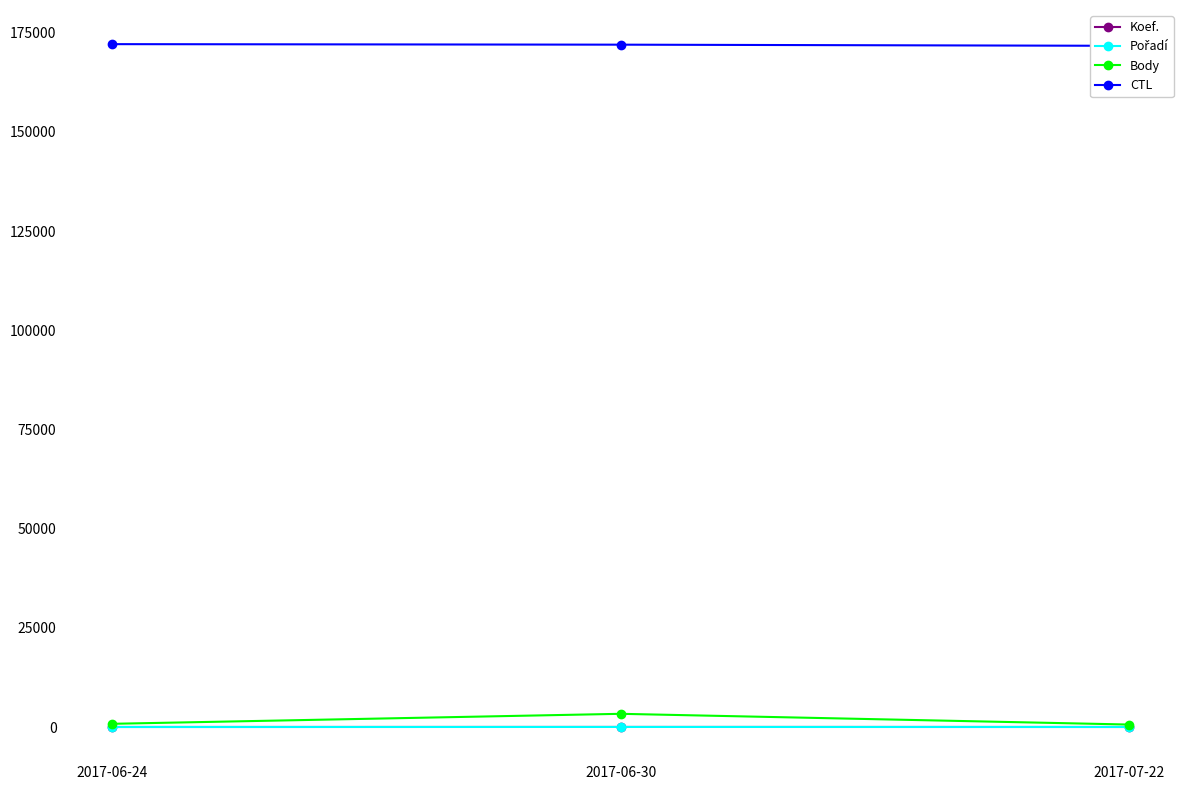

What is the total value across all series at 2017-06-24?

172943